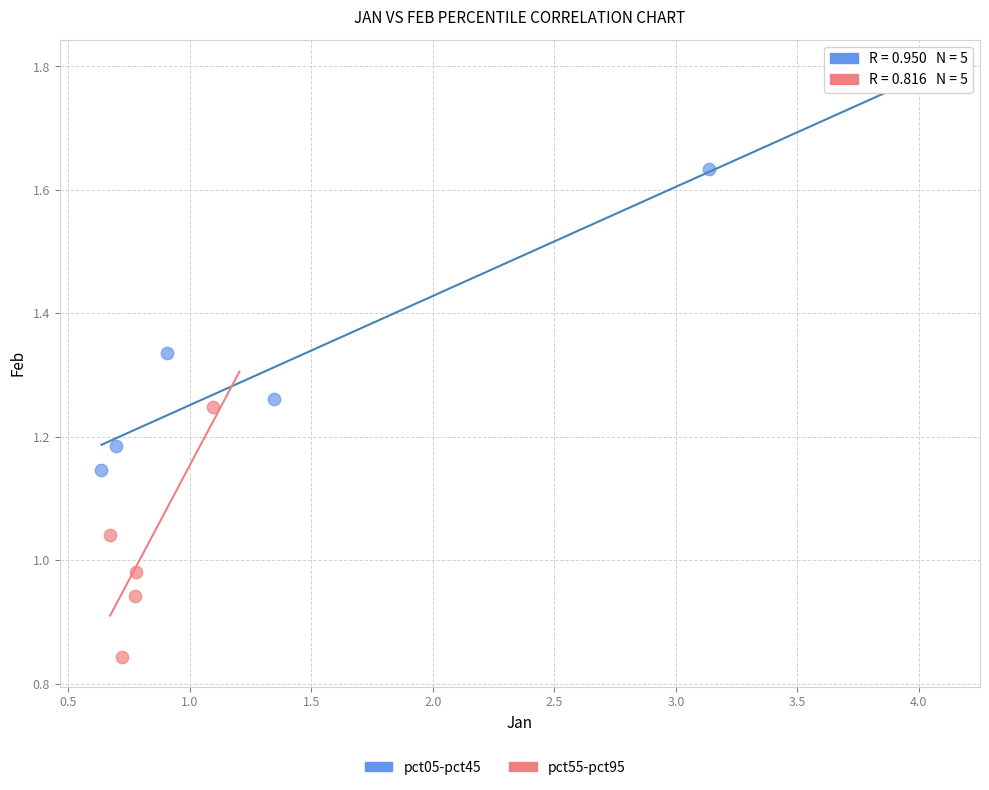

Which series reaches the maximum Y coordinate?

pct05-pct45